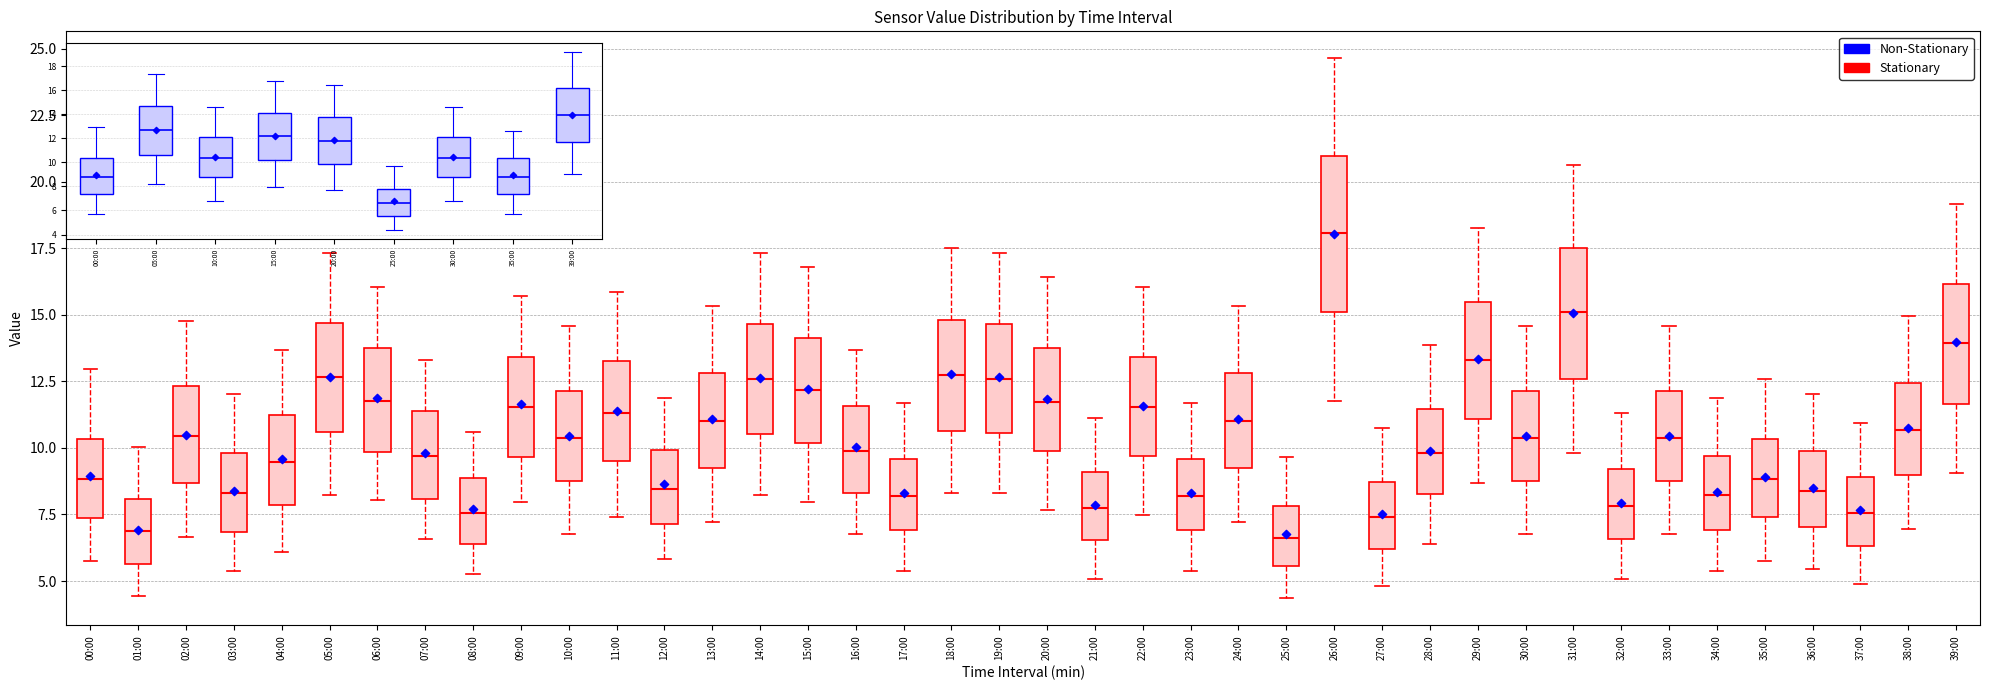

Comparing the boxes themselves (not the whiskers), which one is the tallest?

26:00